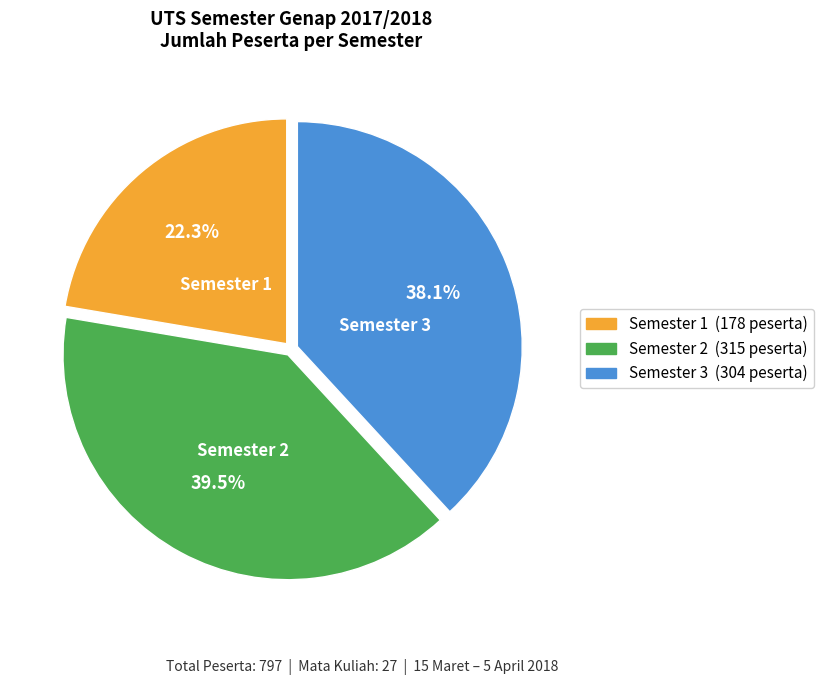

Is there a majority slice in this chart?

No